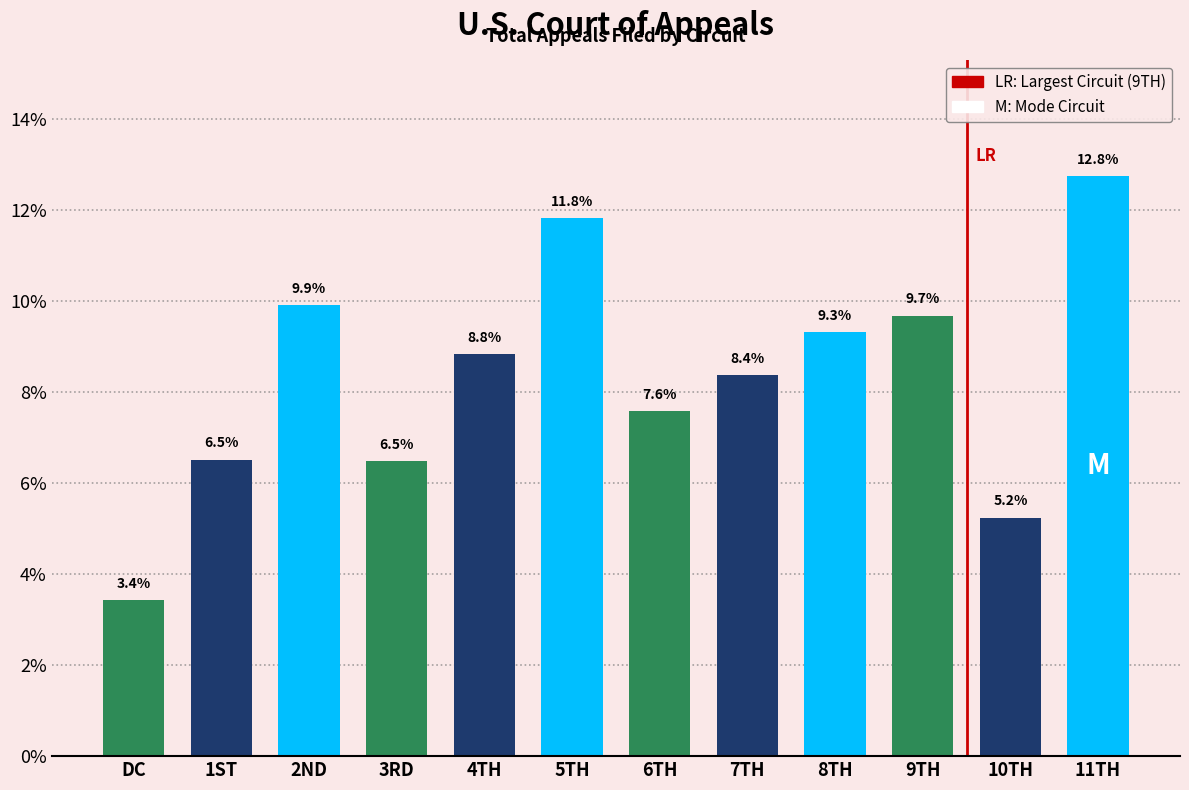

Reading right to left, what are all the values shown in this chart?

12.8	5.2	9.7	9.3	8.4	7.6	11.8	8.8	6.5	9.9	6.5	3.4